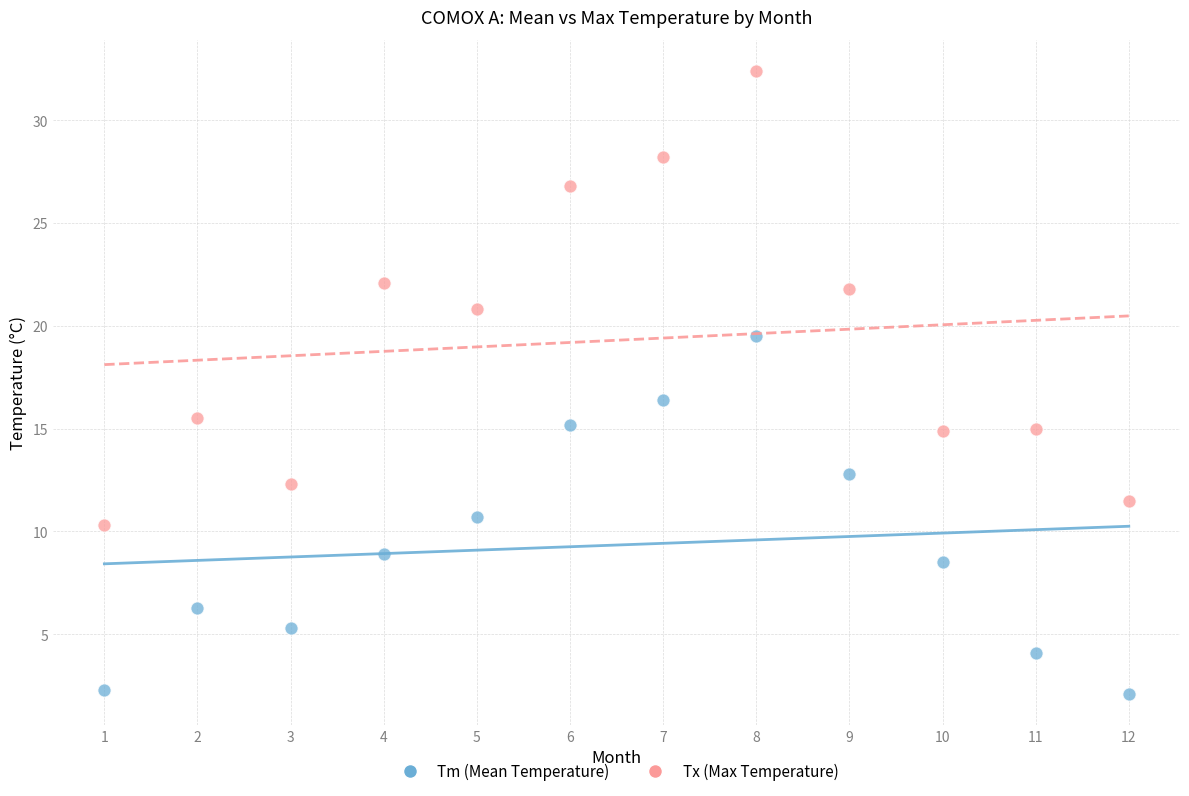

Across all series, what Y value is closest to 17?

16.4